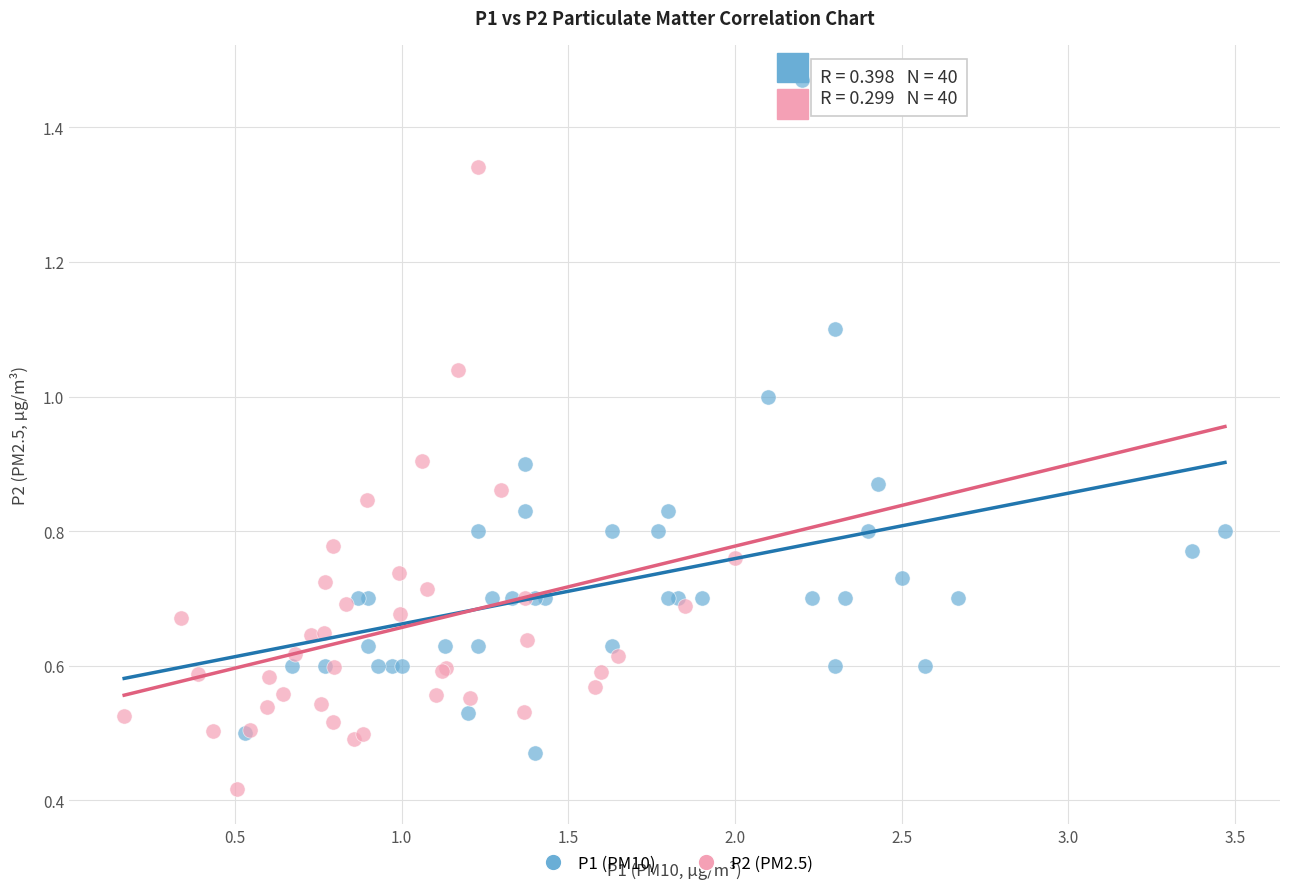

Which series has the widest spread of Y values?

P1 (PM10)